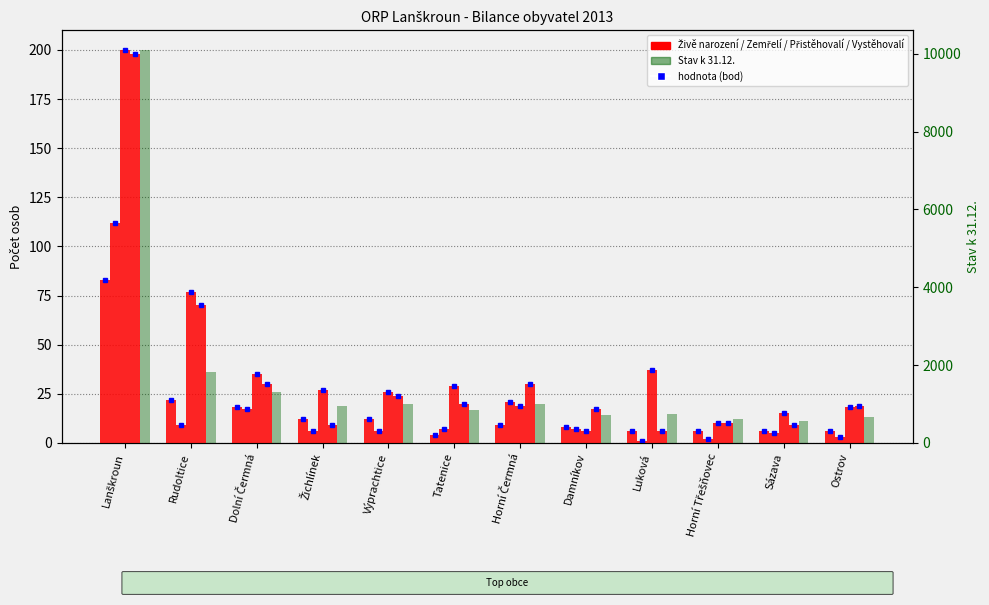

The value of Stav k 31.12. at Tatenice is 209. True or false?

False